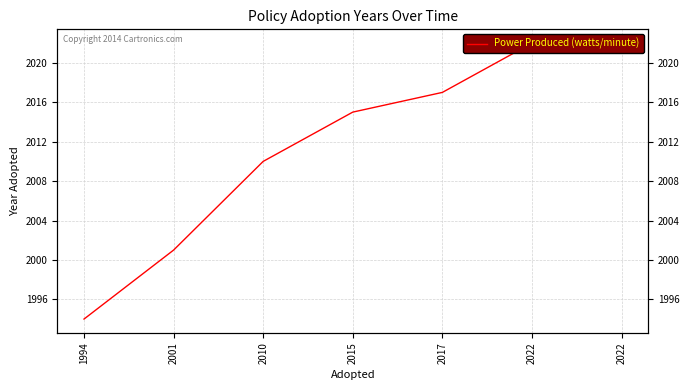

The value at 2001 is 2777. True or false?

False